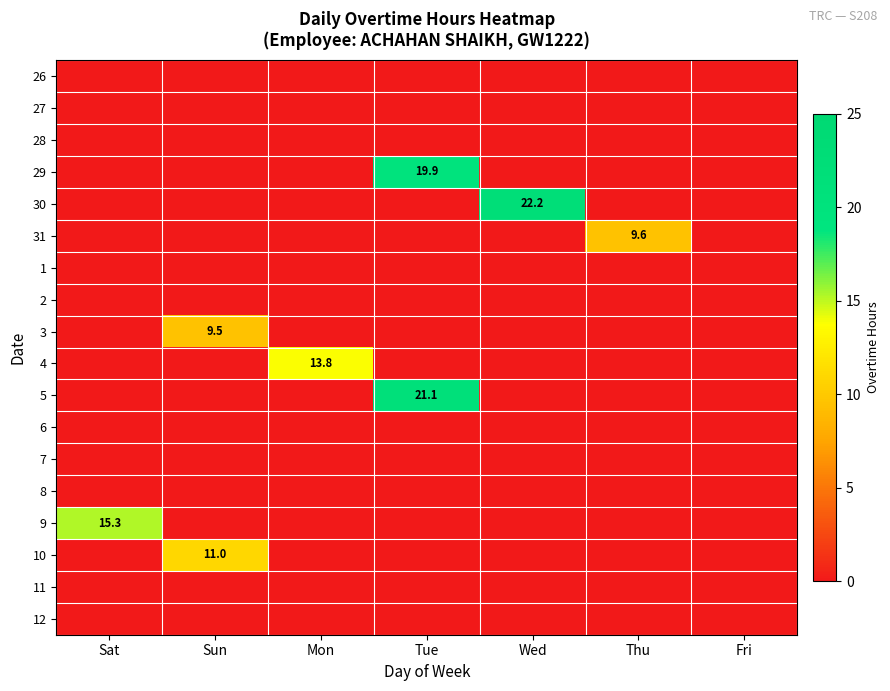

Which label corresponds to the smallest value in the chart?

Sat